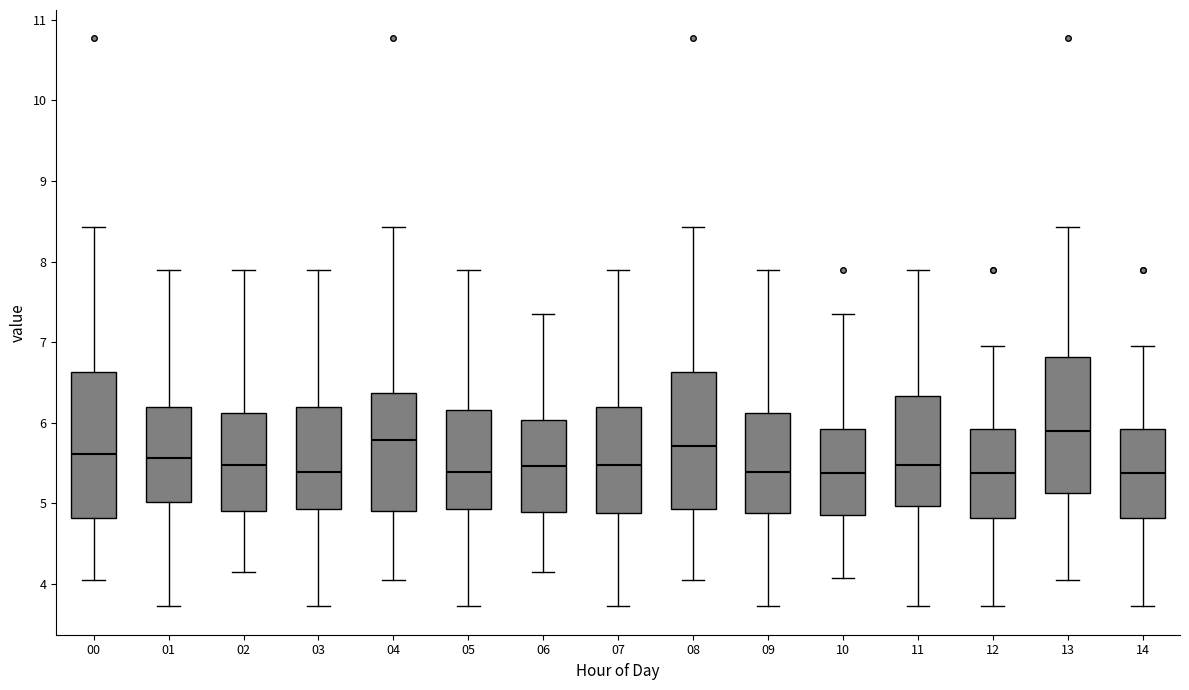

Comparing the boxes themselves (not the whiskers), which one is the tallest?

00